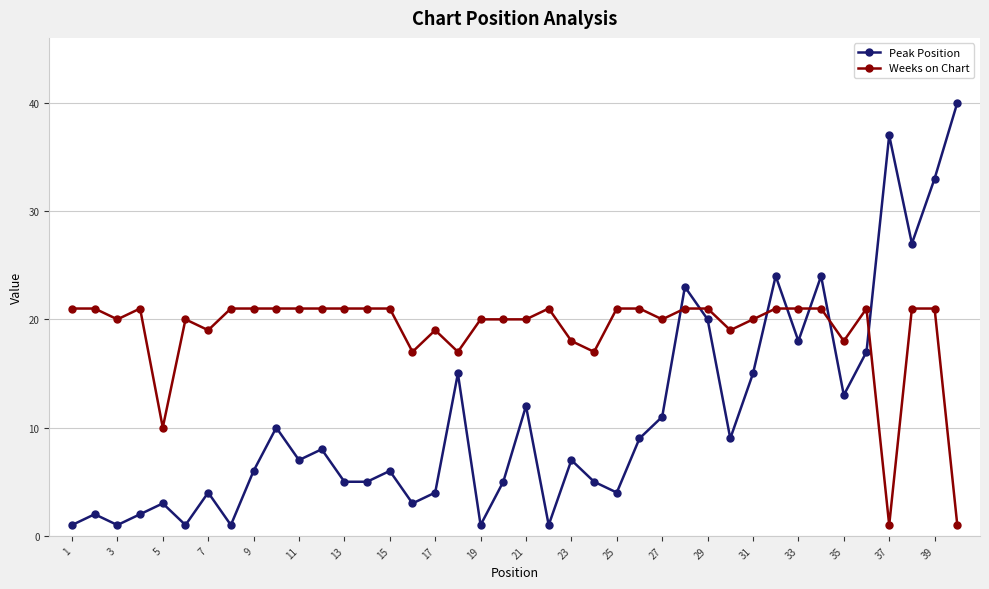

List the series in order of their overall mean, lowest first.

Peak Position, Weeks on Chart